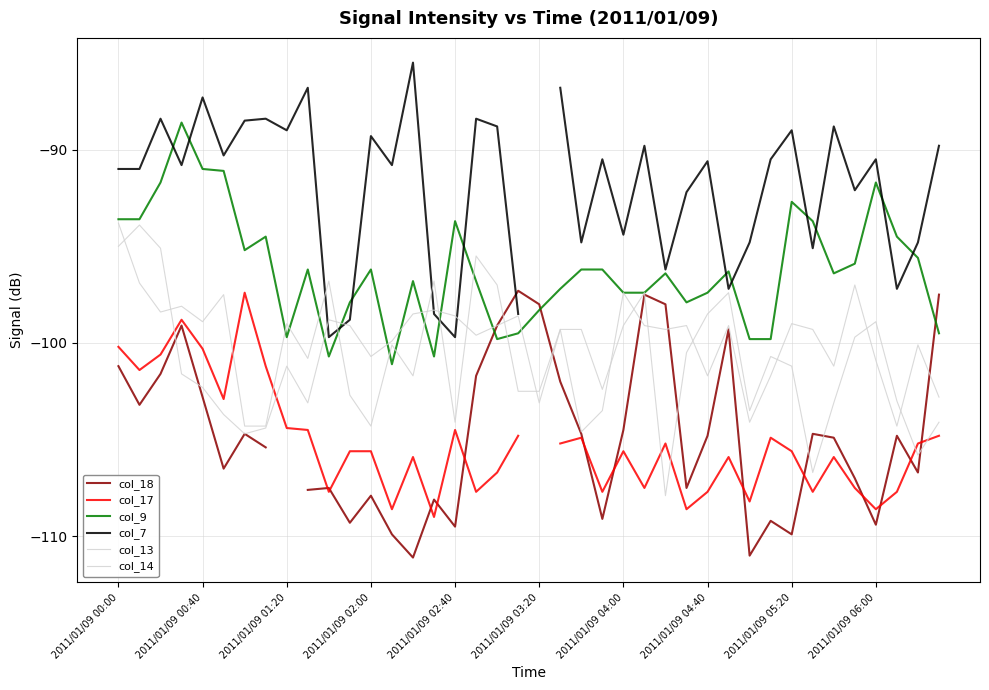

What is the value of the col_17 point at the 38th from the left?

-107.7